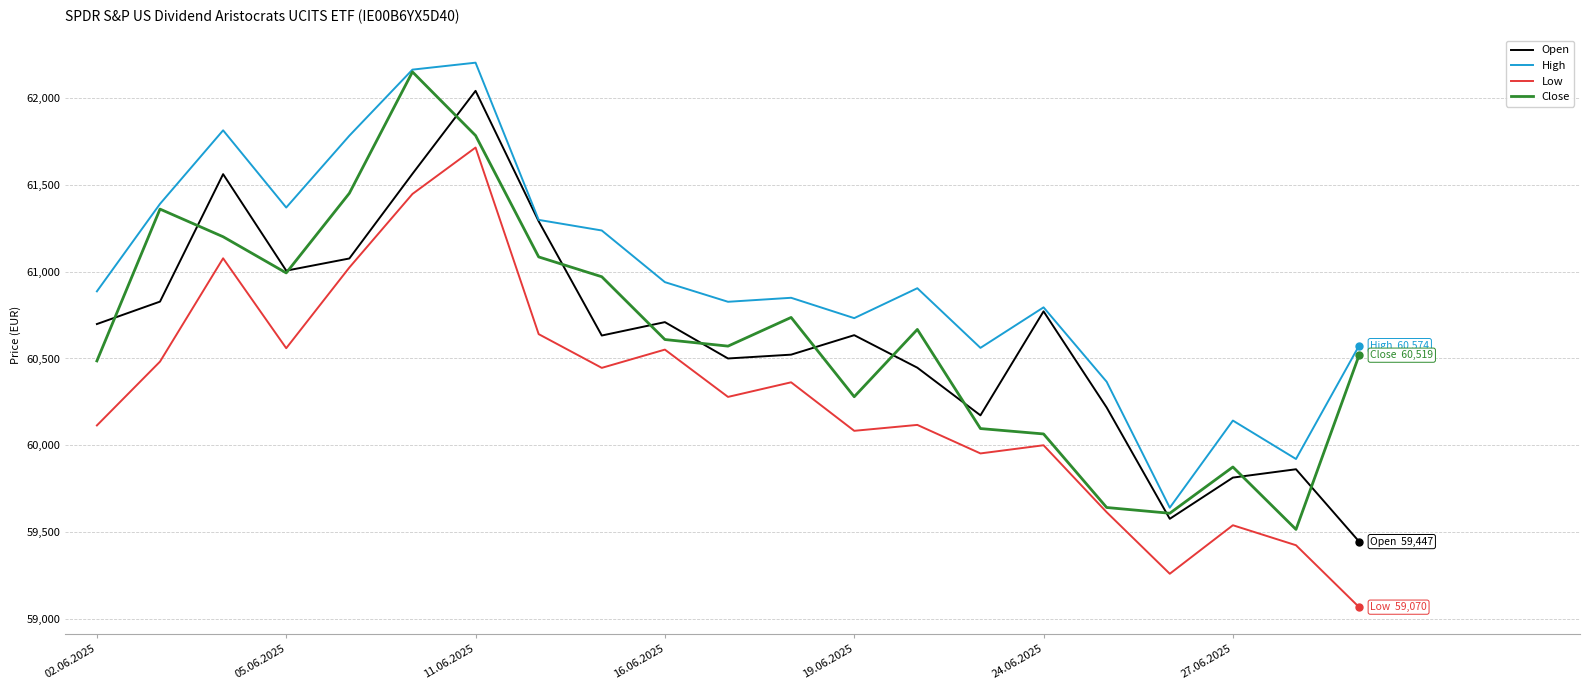

What is the greatest value displayed?

62201